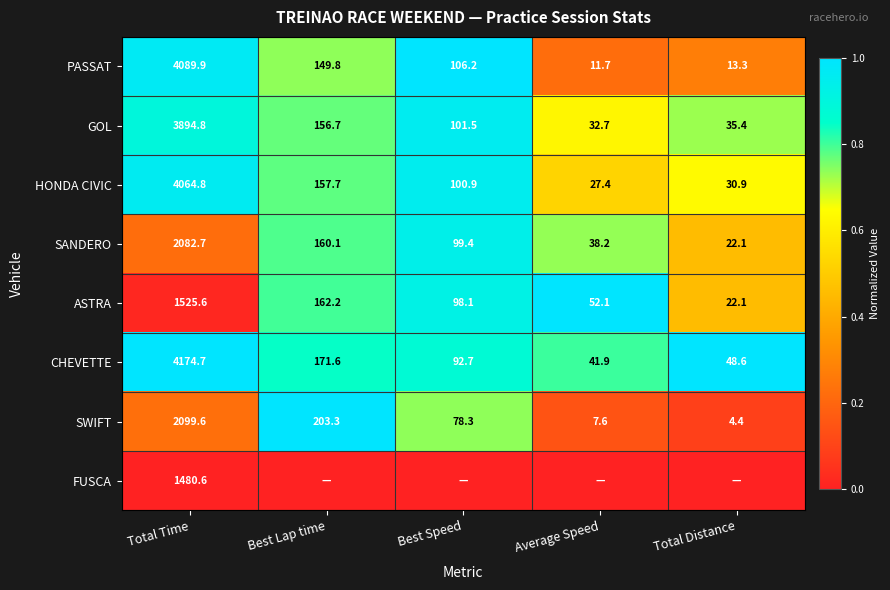

What is the difference between the maximum and second lowest values in the SANDERO series?

2044.5